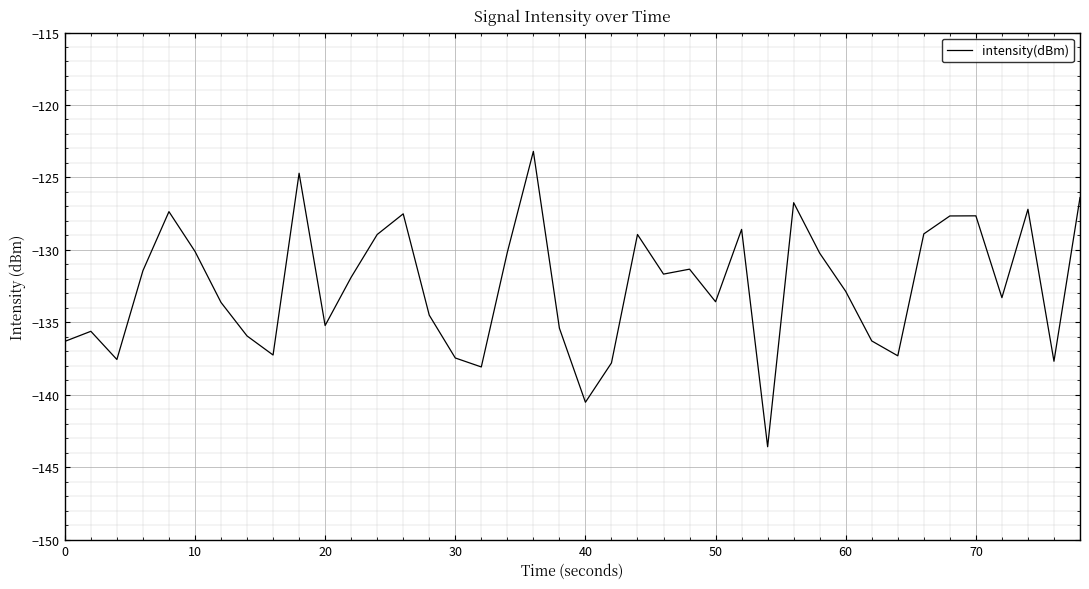

What is the difference between the maximum and minimum values?

20.4